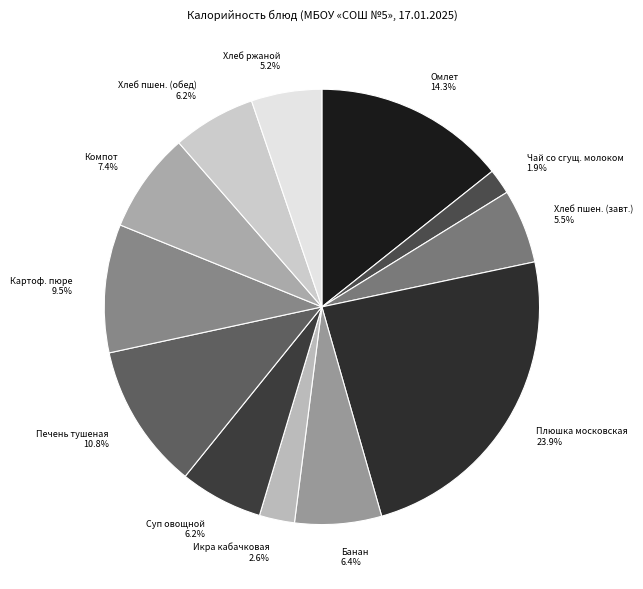

How many segments does this pie chart have?

12